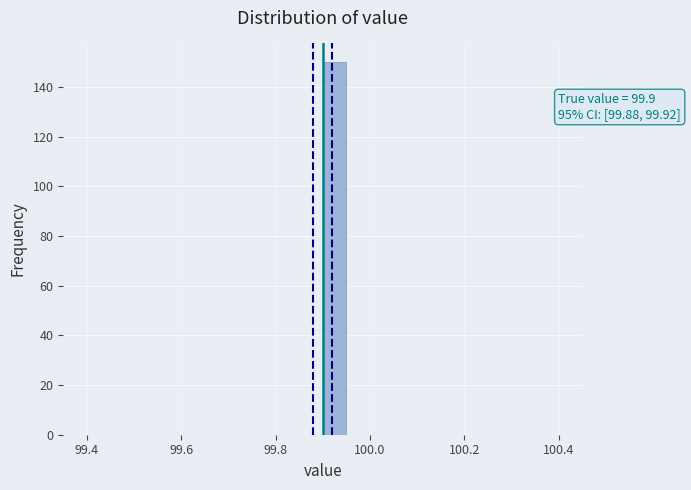

Around what value on the x-axis is the tallest bar? Give the approximate position of its centre, as read against the axis.

99.92